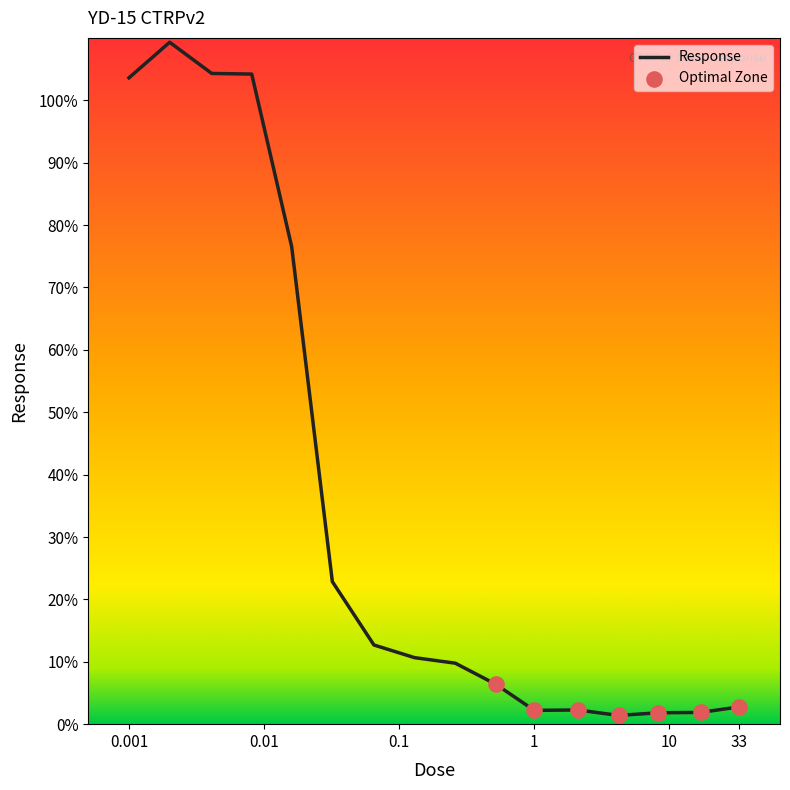

What is the greatest value displayed?

109.3